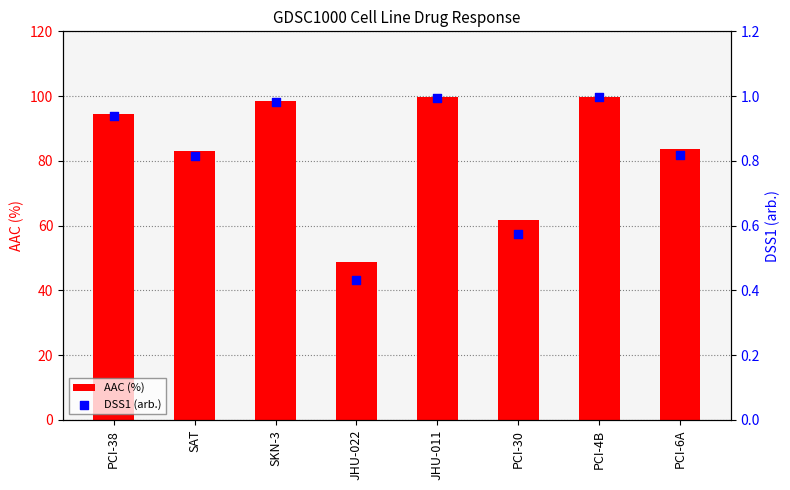

Which series contains the highest Y value?

AAC (%)